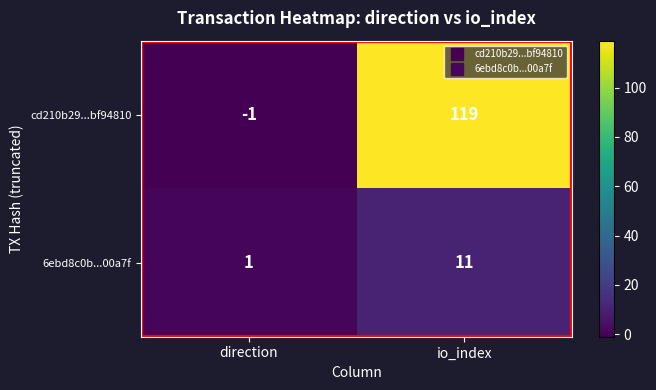

What is the spread (max minus min) of values at io_index?

108